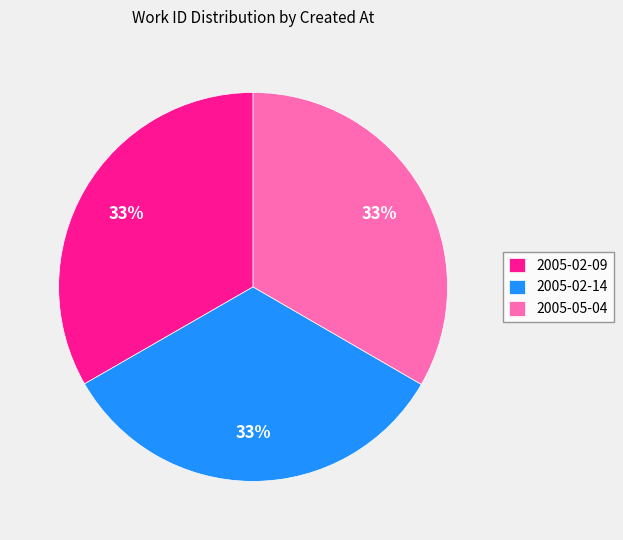

The 2005-02-14 slice represents 38% of the pie. True or false?

False